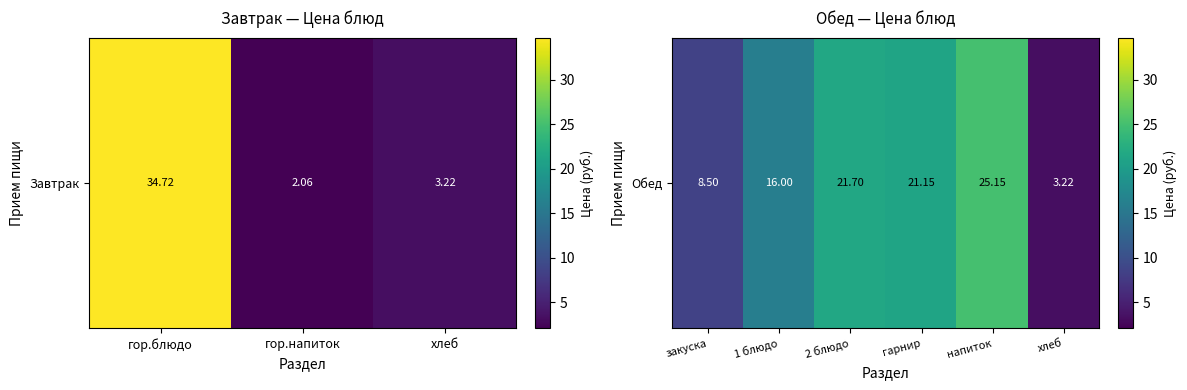

Approximately how many times larger is the value at гарнир compared to закуска?

2.5